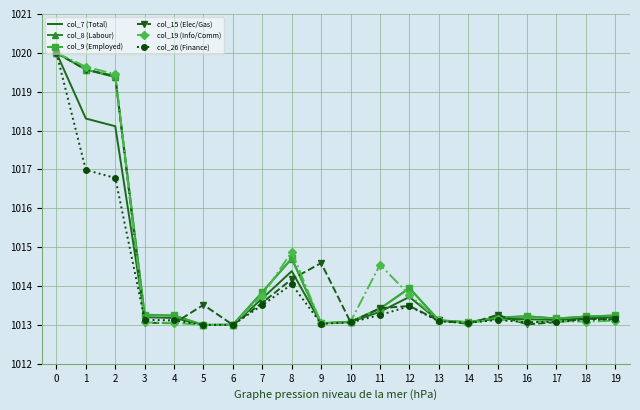

The value of col_7 (Total) at 11 is 1013.3. True or false?

True